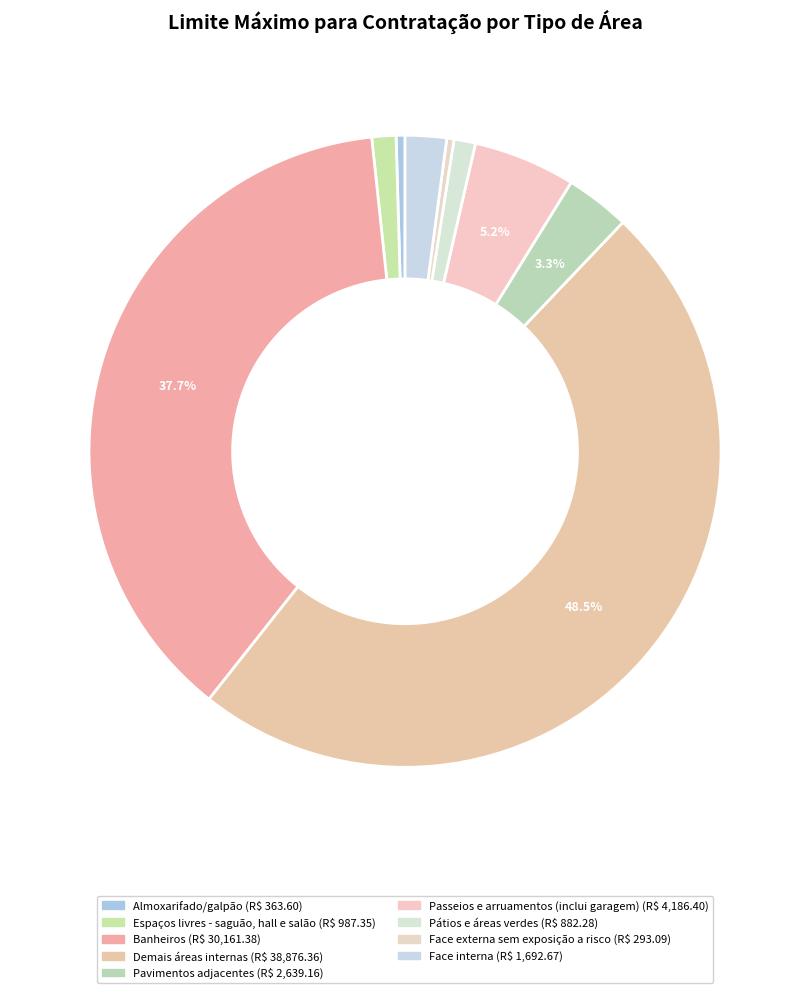

Is it true that Espaços livres - saguão, hall e salão is 12% of the pie?

False